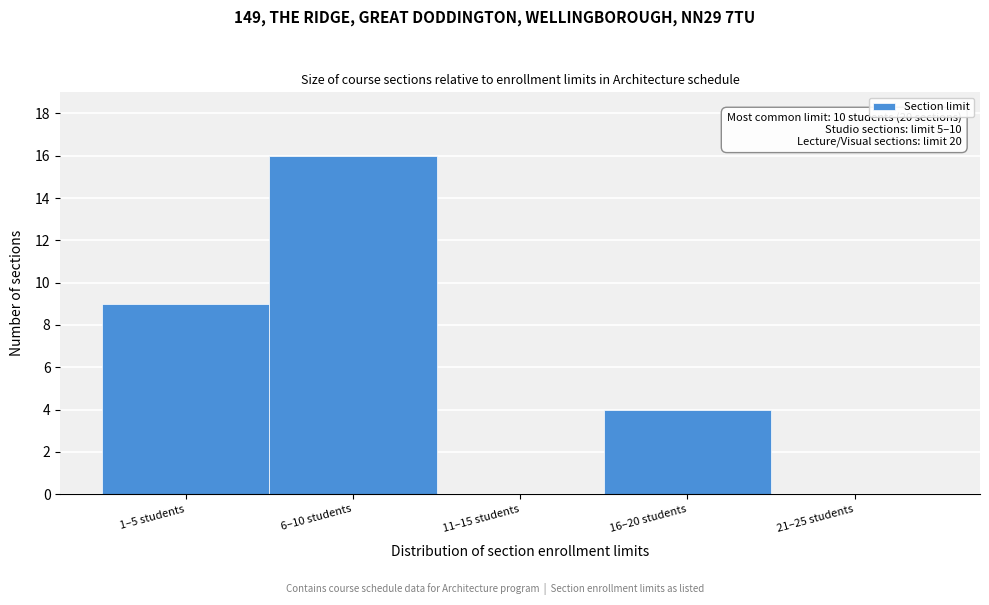

Reading left to right, what are all the values shown in this chart?

1–5 students=9	6–10 students=16	11–15 students=0	16–20 students=4	21–25 students=0